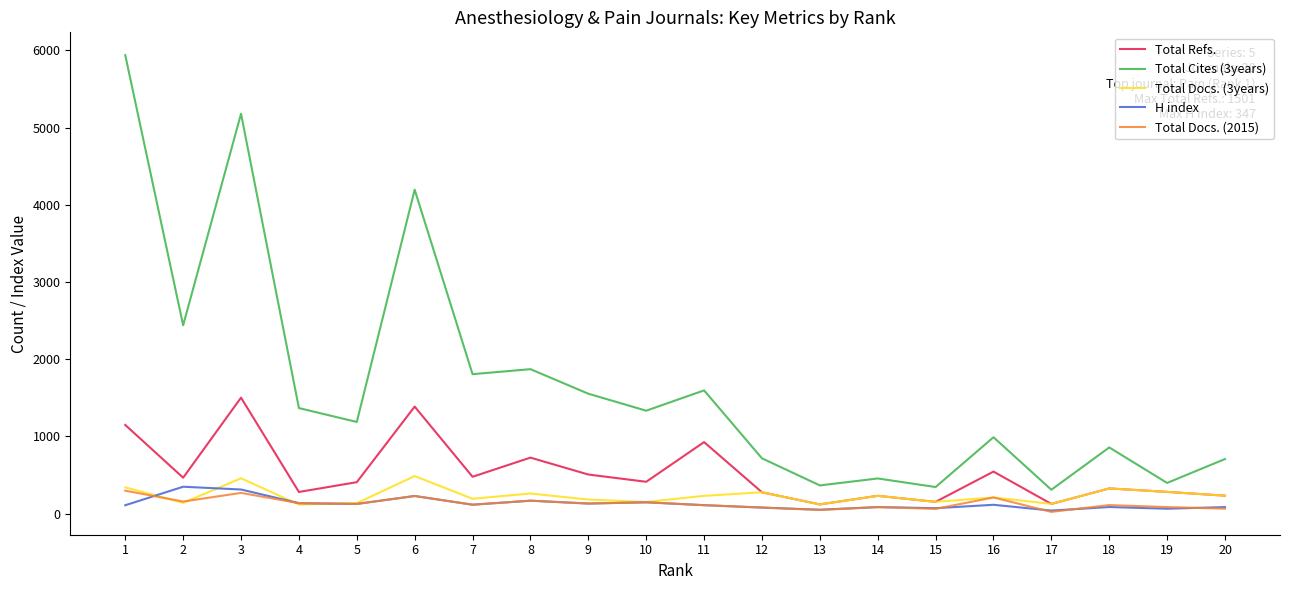

True or false: Total Docs. (2015) and Total Cites (3years) intersect in this chart.

False